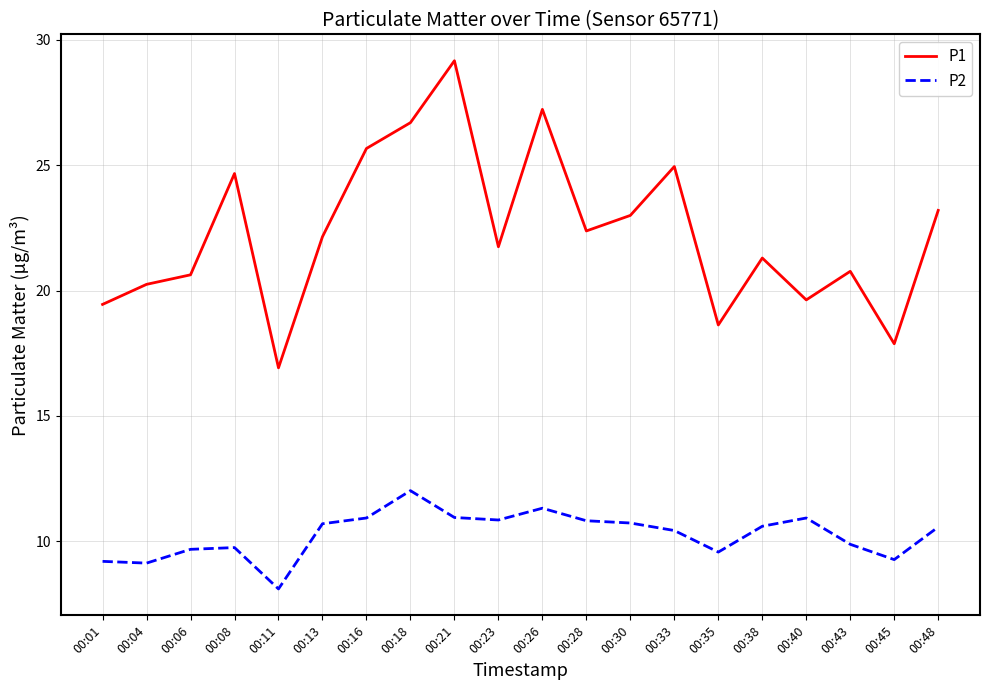

What are all the series names shown in the legend?

P1, P2